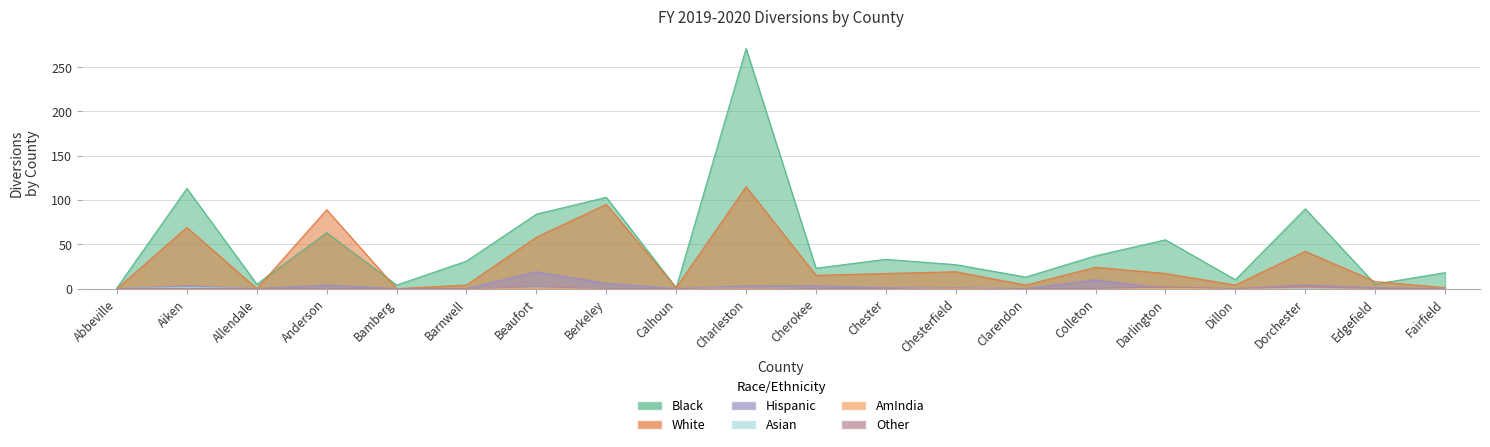

Where is the first local maximum for Asian?

Aiken